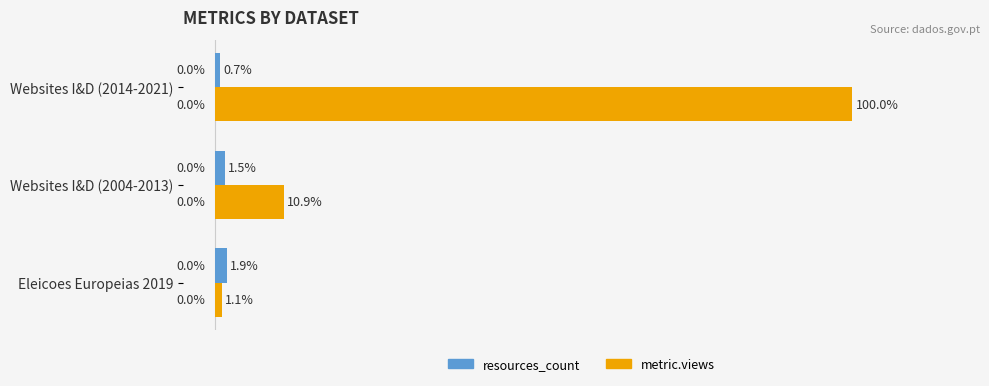

Which category has the lowest value in the metric.views series?

Eleicoes Europeias 2019